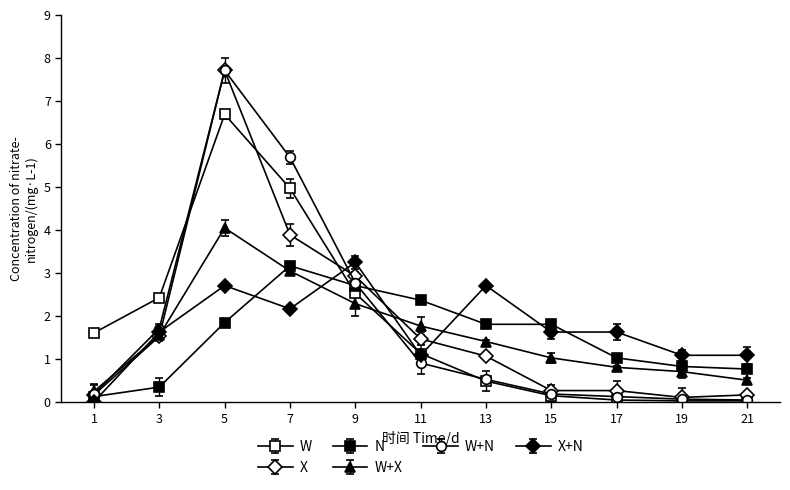

How many series are shown in this chart?

6